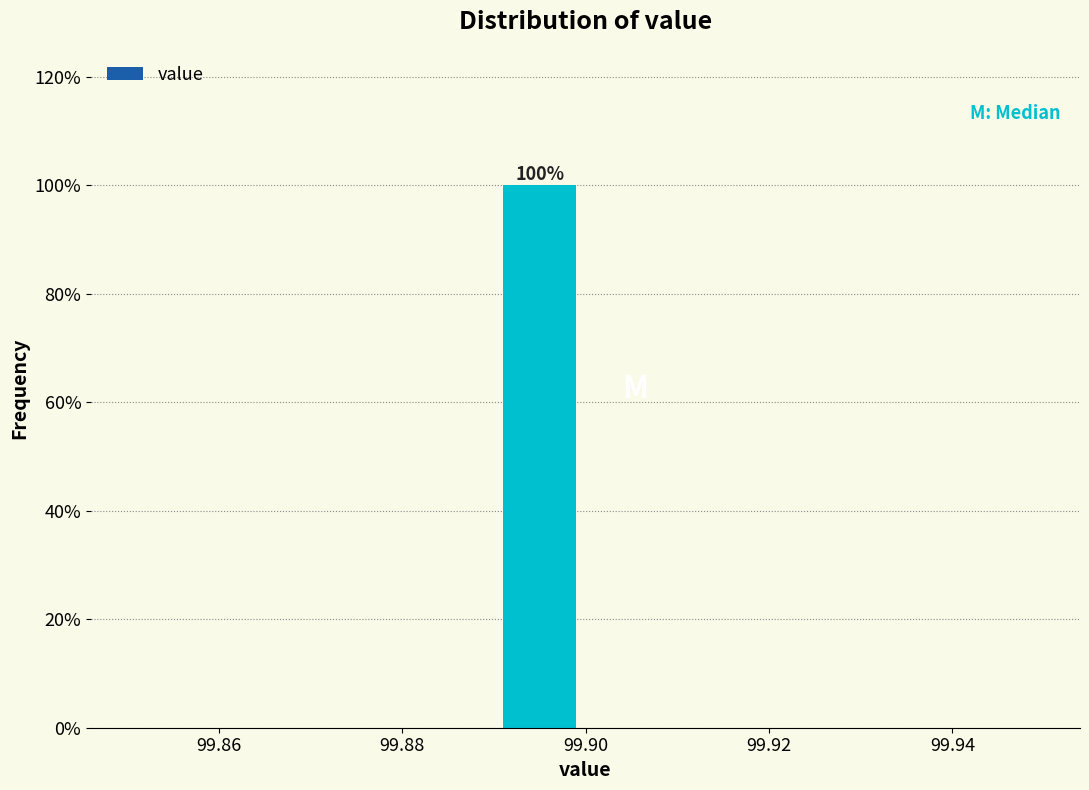

Which range on the x-axis has the tallest bar?

99.89 to 99.90